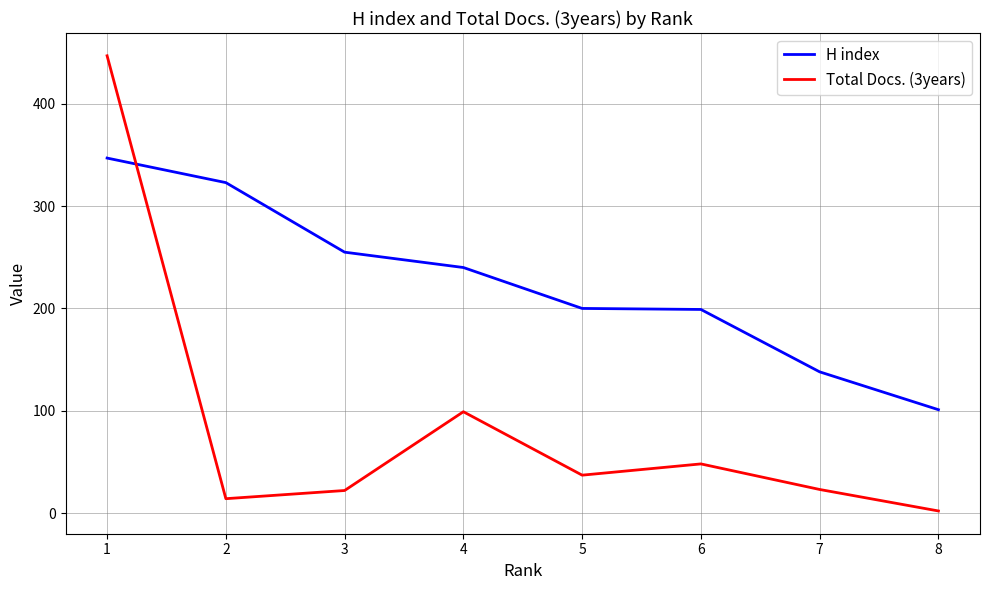

What is the difference between the maximum and minimum values in the Total Docs. (3years) series?

445